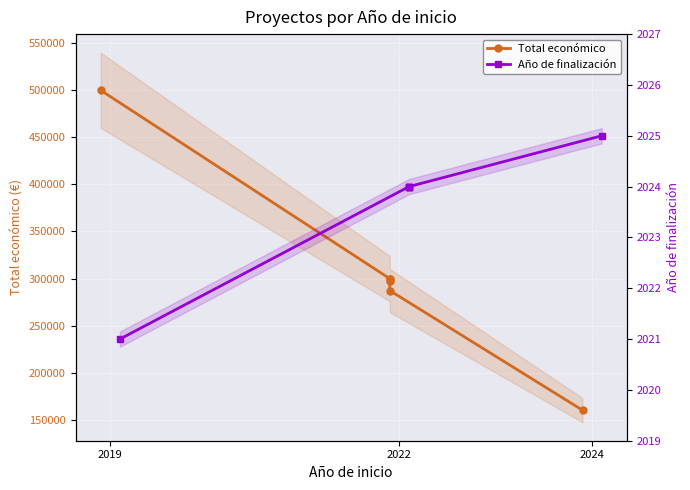

True or false: Total económico and Año de finalización intersect in this chart.

False